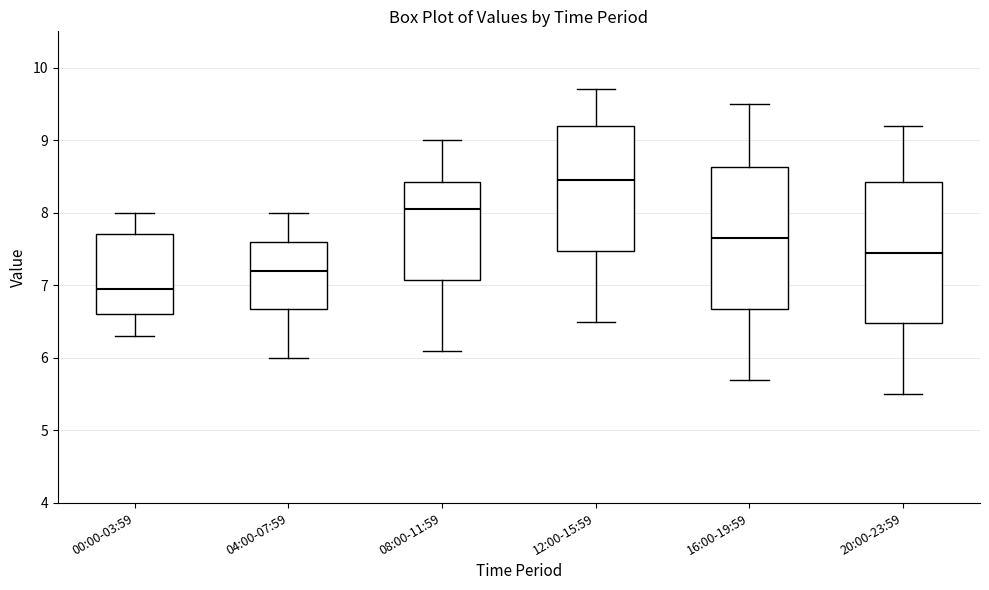

Where does the median line of the box for 00:00-03:59 sit on the y-axis? The values are not printed on the chart, so give them approximately, as read against the axis.

7.0